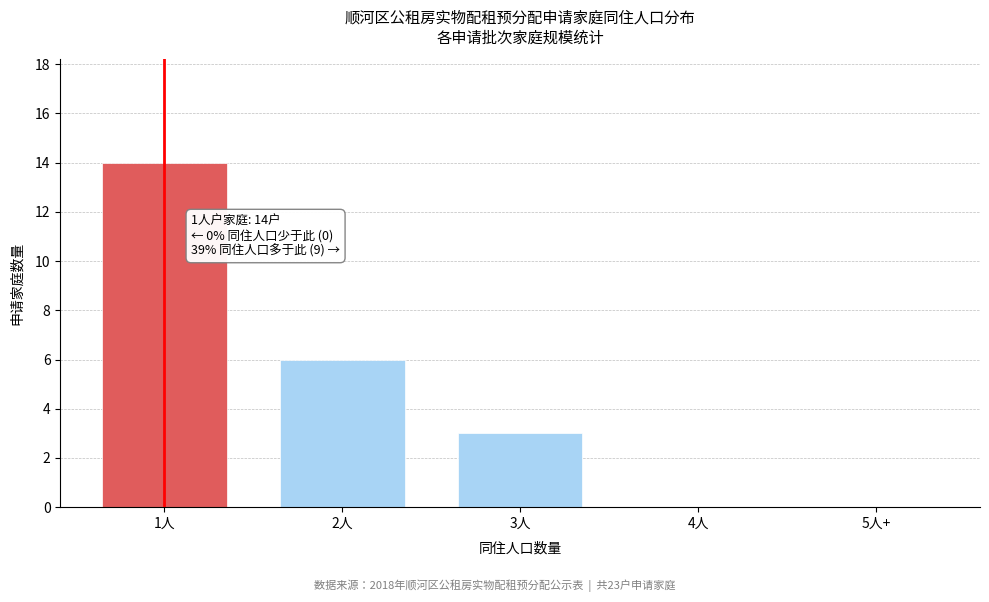

Reading right to left, what are all the values shown in this chart?

5人+=0	4人=0	3人=3	2人=6	1人=14